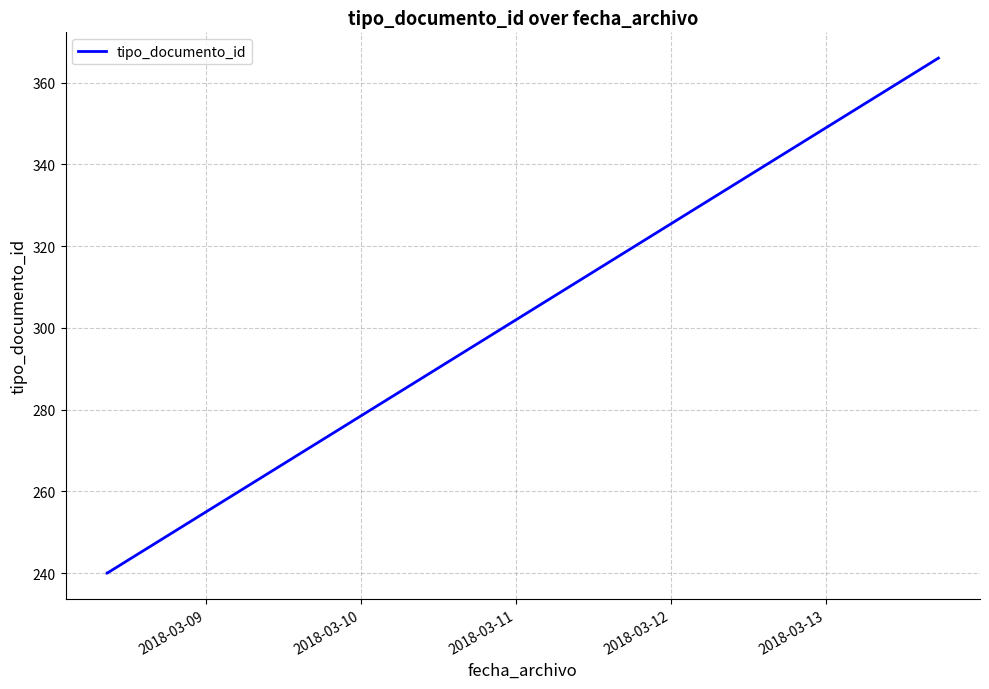

What is the smallest value displayed?

240